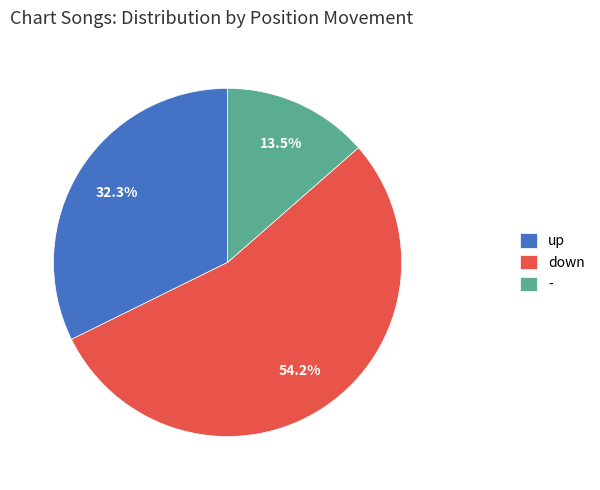

How many segments does this pie chart have?

3